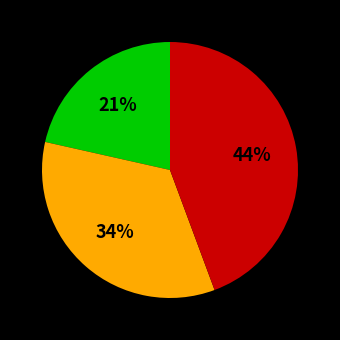

To the nearest percent, what is the difference between the largest and smallest slice percentages?

23%